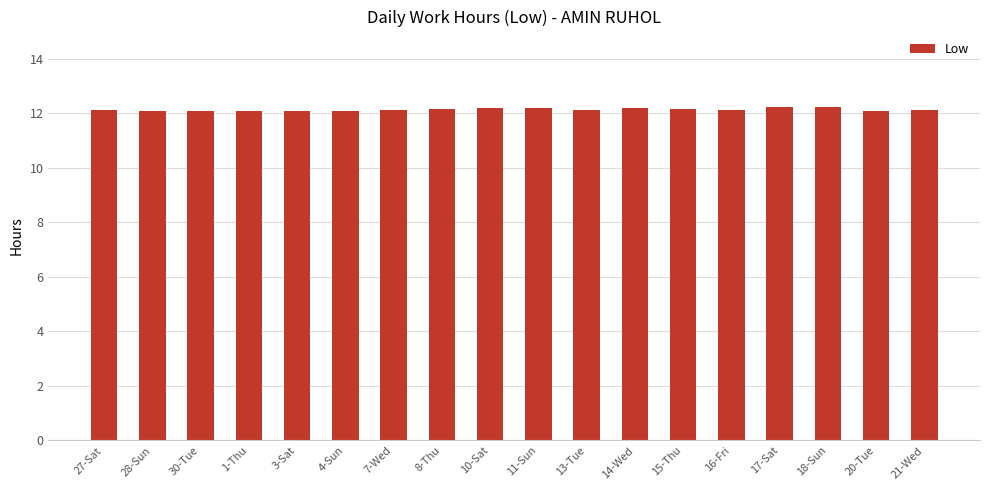

Is it true that the value at 17-Sat is 5.0?

False